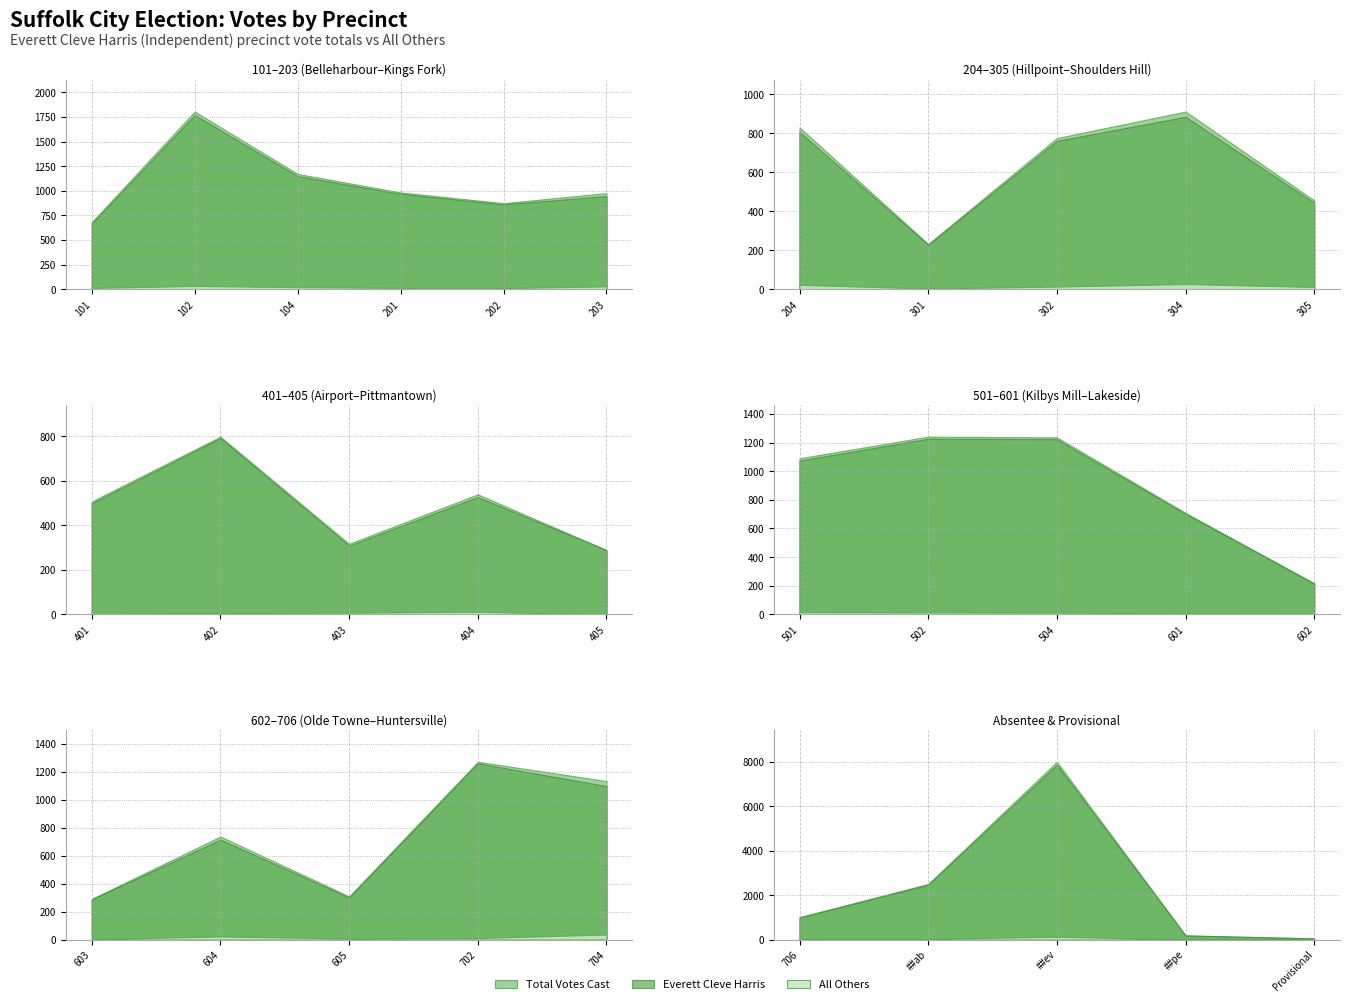

Reading right to left, what are all the values shown in this chart?

Total Votes Cast: 52	187	7991	2500	1012	1134	1272	309	737	291	218	709	1236	1241	1090	289	539	317	798	507	455	911	775	232	830	976	874	983	1171	1804	681
All Others: 0	3	127	35	32	36	11	8	22	3	4	7	13	14	16	0	12	8	6	8	12	27	14	4	23	30	12	14	22	34	14
Everett Cleve Harris: 52	184	7864	2465	980	1098	1261	301	715	288	214	702	1223	1227	1074	289	527	309	792	499	443	884	761	228	807	946	862	969	1149	1770	667